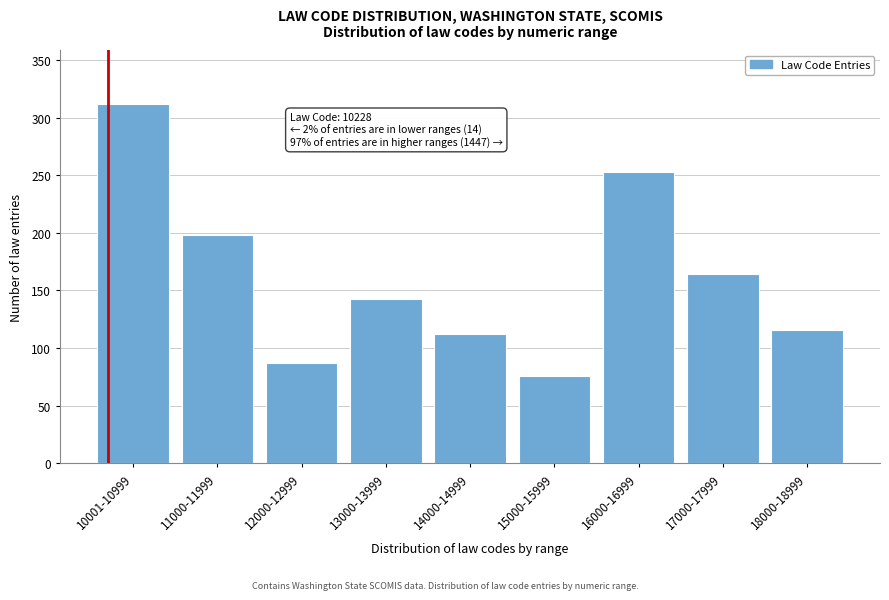

Reading right to left, extract all data points from this chart.

18000-18999=116	17000-17999=164	16000-16999=253	15000-15999=76	14000-14999=112	13000-13999=143	12000-12999=87	11000-11999=198	10001-10999=312